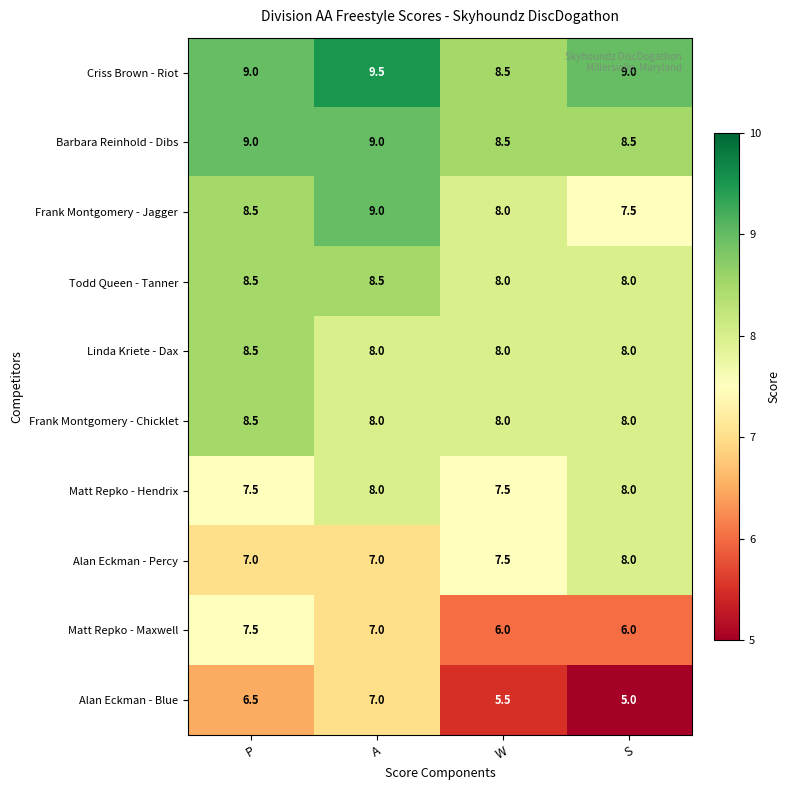

The value of Barbara Reinhold - Dibs at W is 4.6. True or false?

False